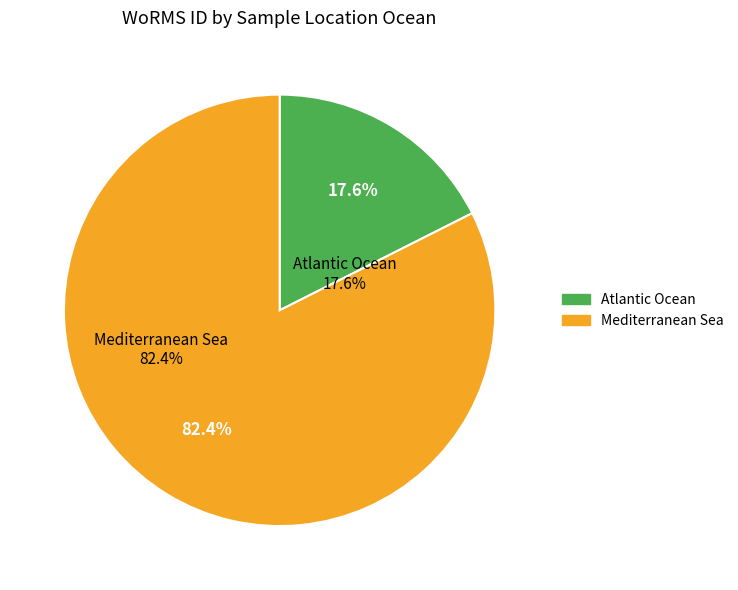

What is the change in value from Atlantic Ocean to Mediterranean Sea?

+81833